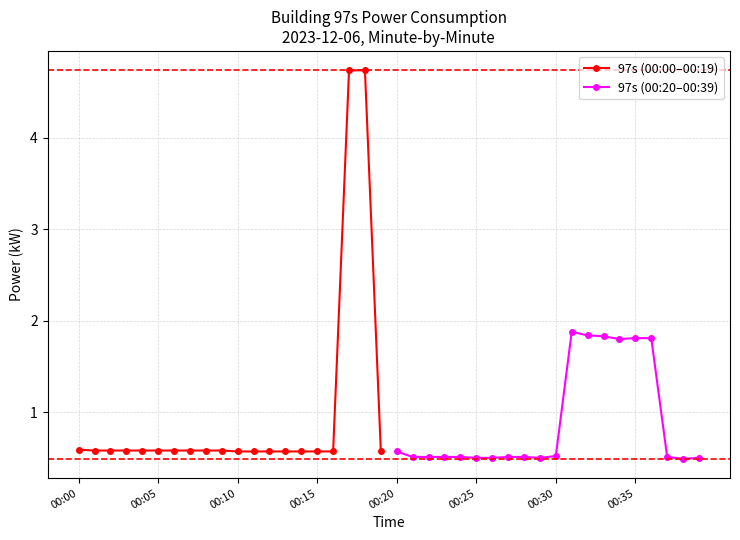

At how many categories does at least one series exceed 2?

2